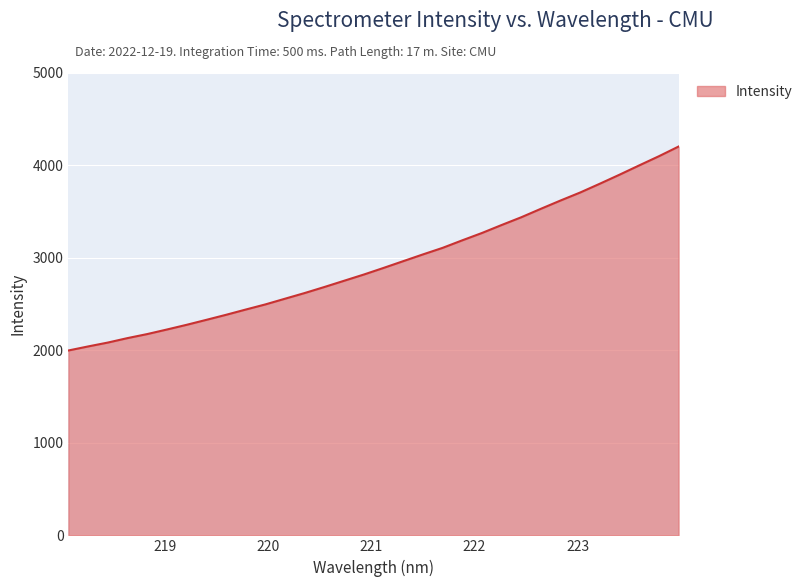

How many lines are shown in the chart?

1